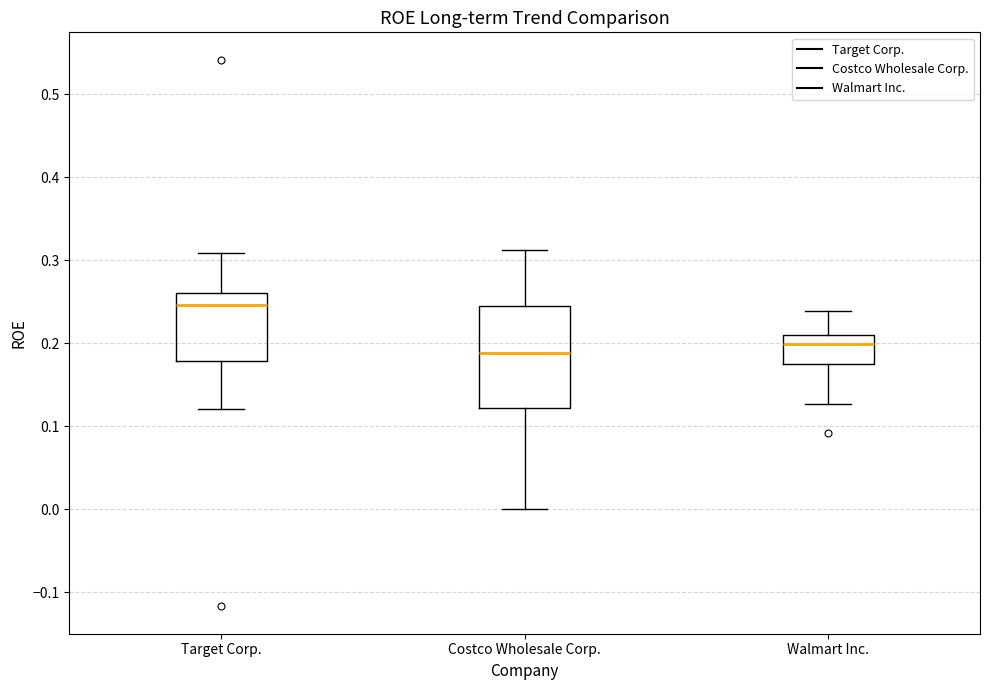

Reading left to right, read every box against the y-axis: the position of its median line, the range the box covers, and the ends of its whiskers. The values are not printed on the chart, so give them approximately, as read against the axis.

Target Corp.: median 0.25, box 0.18 to 0.26, whiskers 0.12 to 0.31
Costco Wholesale Corp.: median 0.19, box 0.12 to 0.24, whiskers 0.00 to 0.31
Walmart Inc.: median 0.20, box 0.18 to 0.21, whiskers 0.13 to 0.24